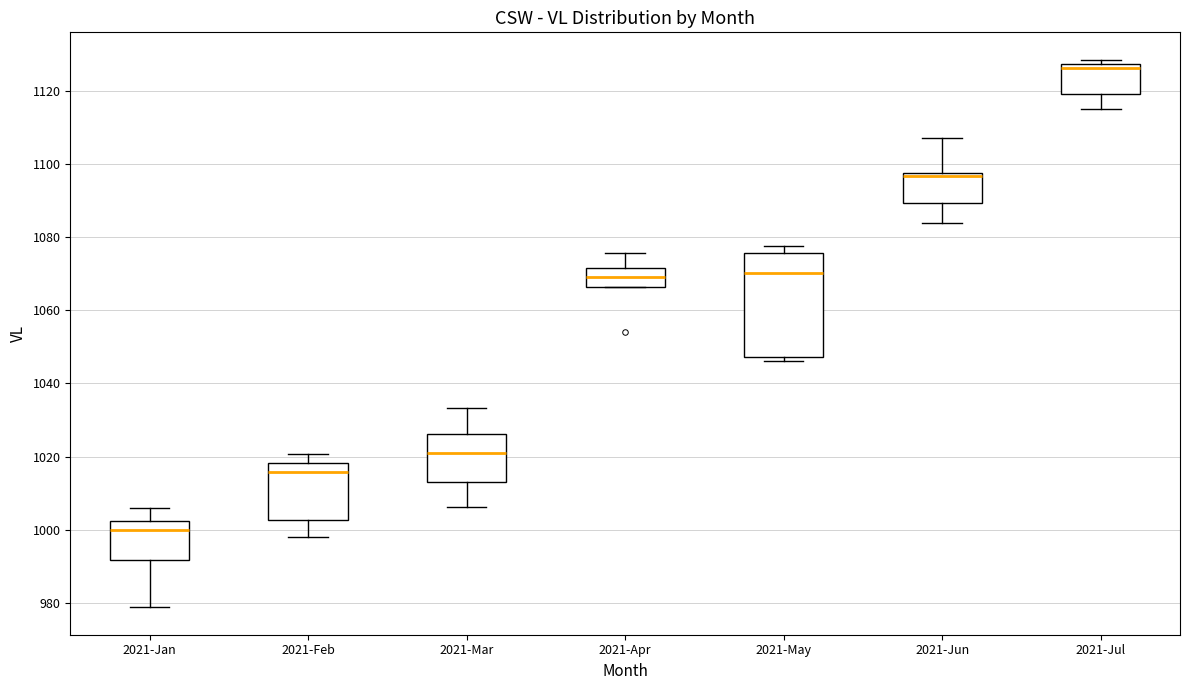

Comparing the boxes themselves (not the whiskers), which one is the tallest?

2021-May